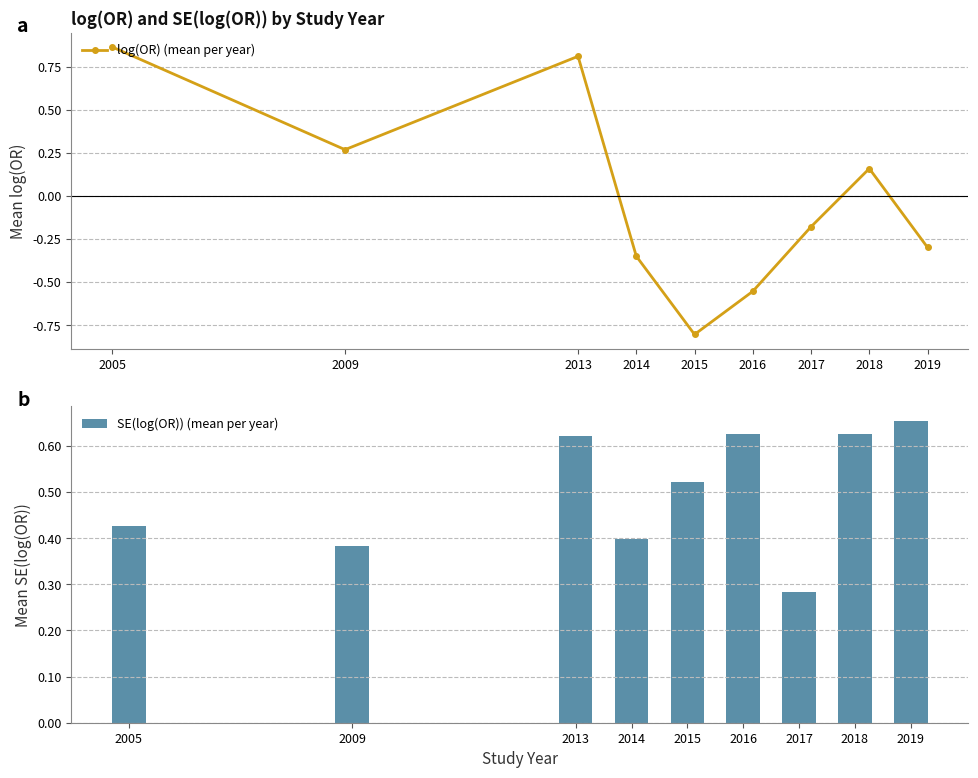

Where does the log(OR) (mean per year) series first go above 0?

2005